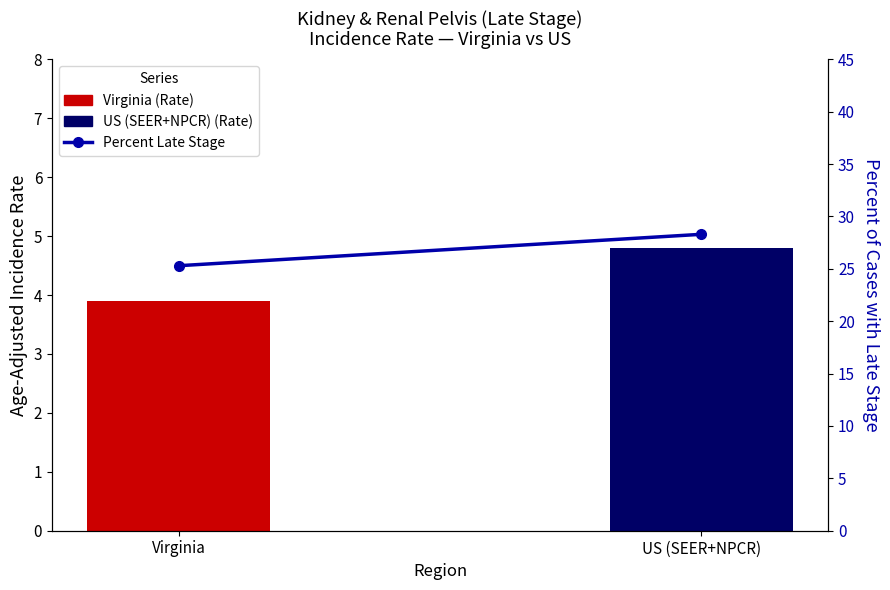

Which label corresponds to the largest value in the chart?

US (SEER+NPCR)